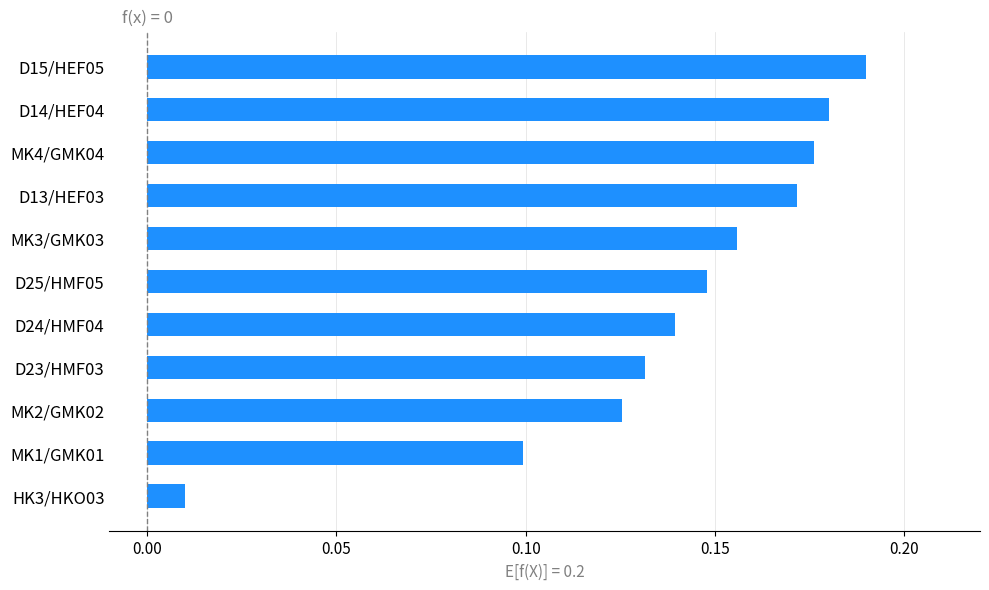

Between D23/HMF03 and D15/HEF05, which is larger?

D15/HEF05